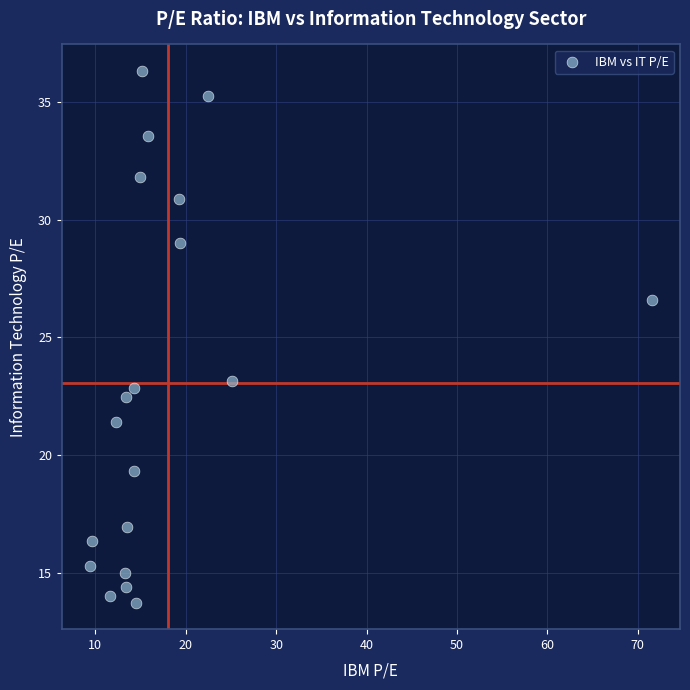

What is the range of X values (max minus min)?

62.2